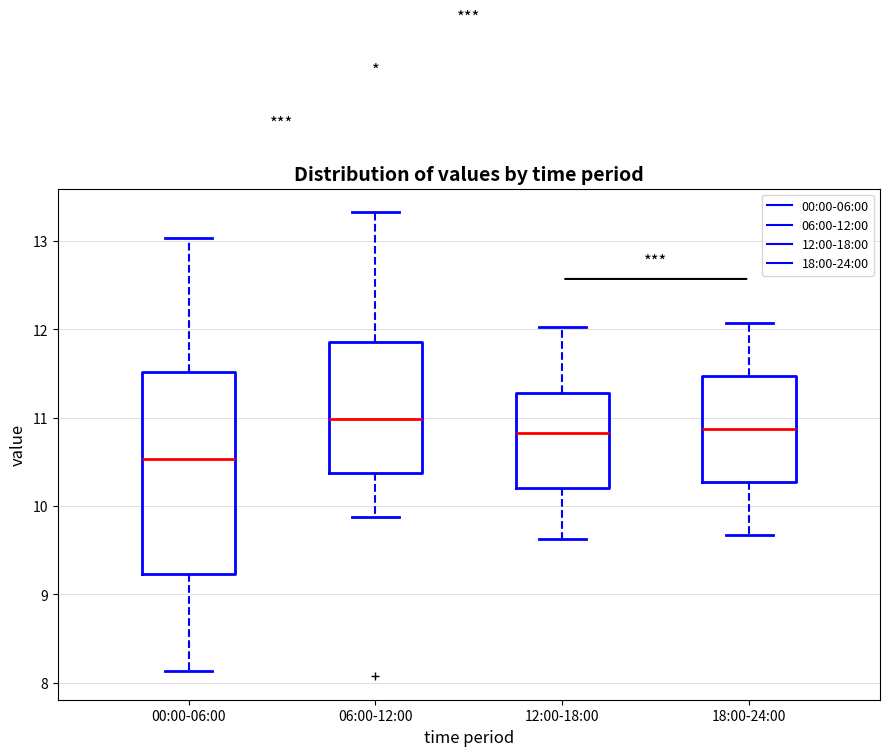

Reading left to right, transcribe this box plot: for each box, give where its median line is, the range the box spans, and where its two whiskers end, as read against the y-axis. The values are not printed on the chart, so give them approximately, as read against the axis.

00:00-06:00: median 10.5, box 9.2 to 11.5, whiskers 8.1 to 13.0
06:00-12:00: median 11.0, box 10.4 to 11.9, whiskers 9.9 to 13.3
12:00-18:00: median 10.8, box 10.2 to 11.3, whiskers 9.6 to 12.0
18:00-24:00: median 10.9, box 10.3 to 11.5, whiskers 9.7 to 12.1